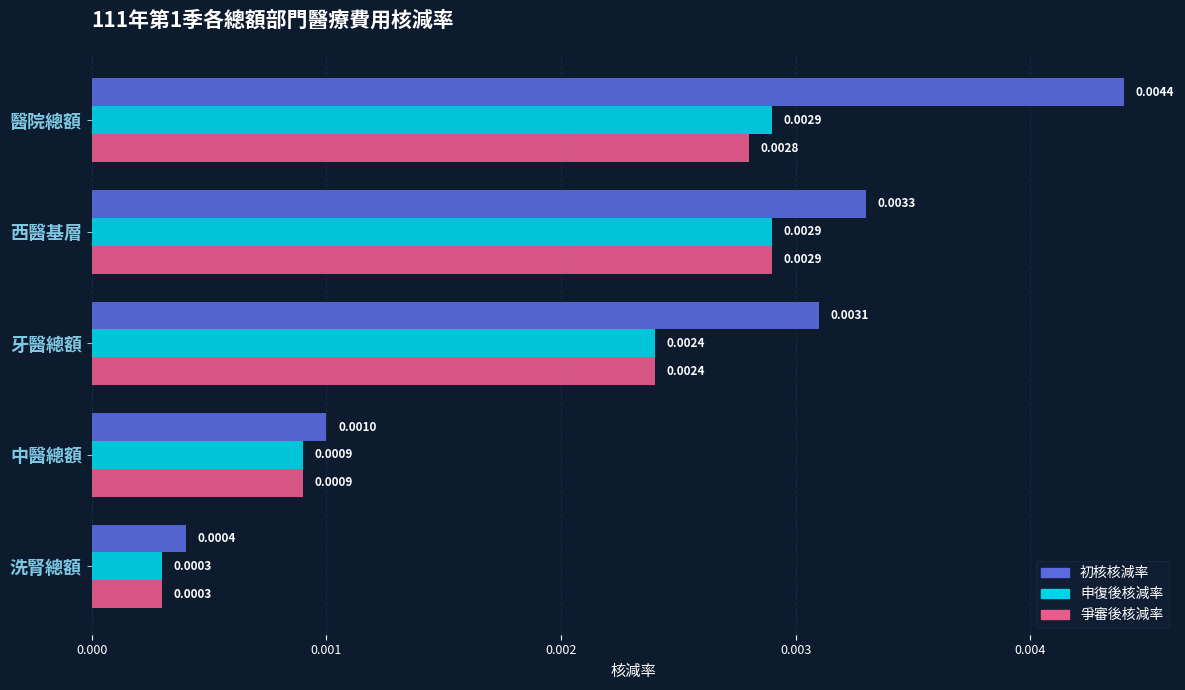

Rank the categories by 初核核減率 value from lowest to highest.

洗腎總額, 中醫總額, 牙醫總額, 西醫基層, 醫院總額